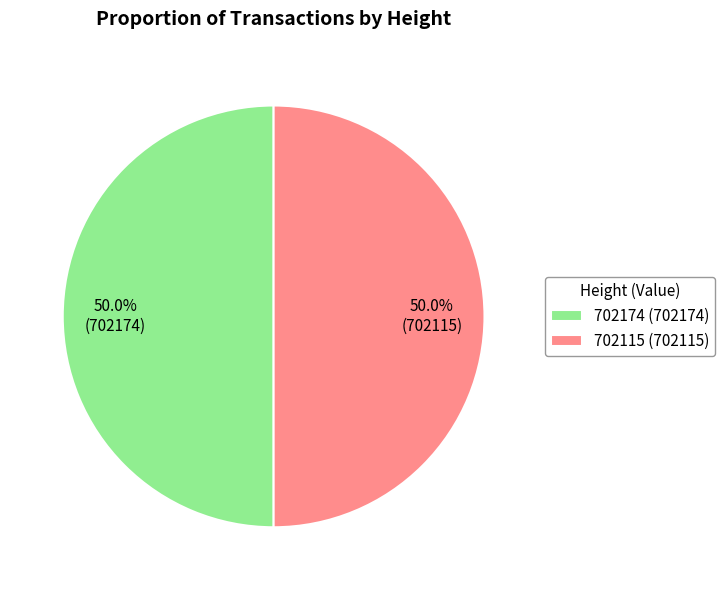

To the nearest percent, what is the average slice percentage?

50%